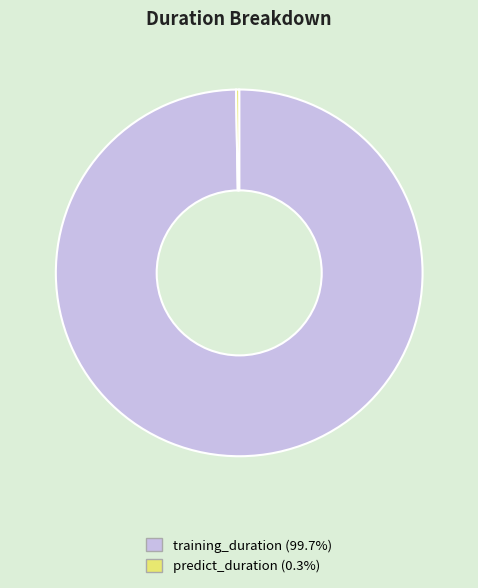

Is there any slice that represents more than half of the pie?

Yes